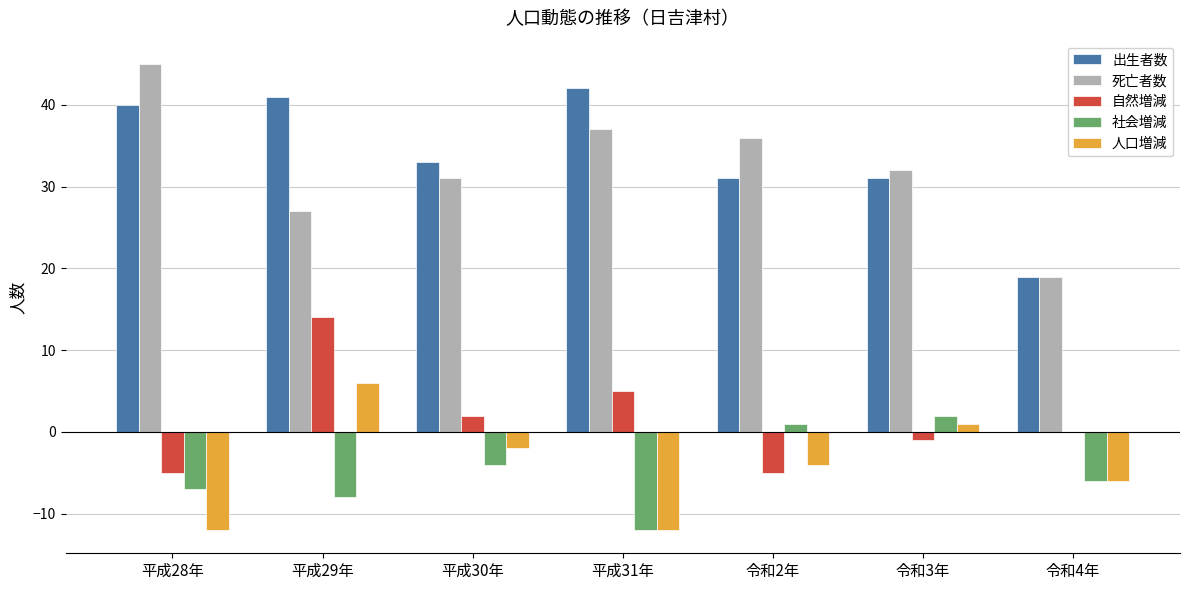

What is the sum of the 出生者数 values at 令和4年 and 平成29年?

60